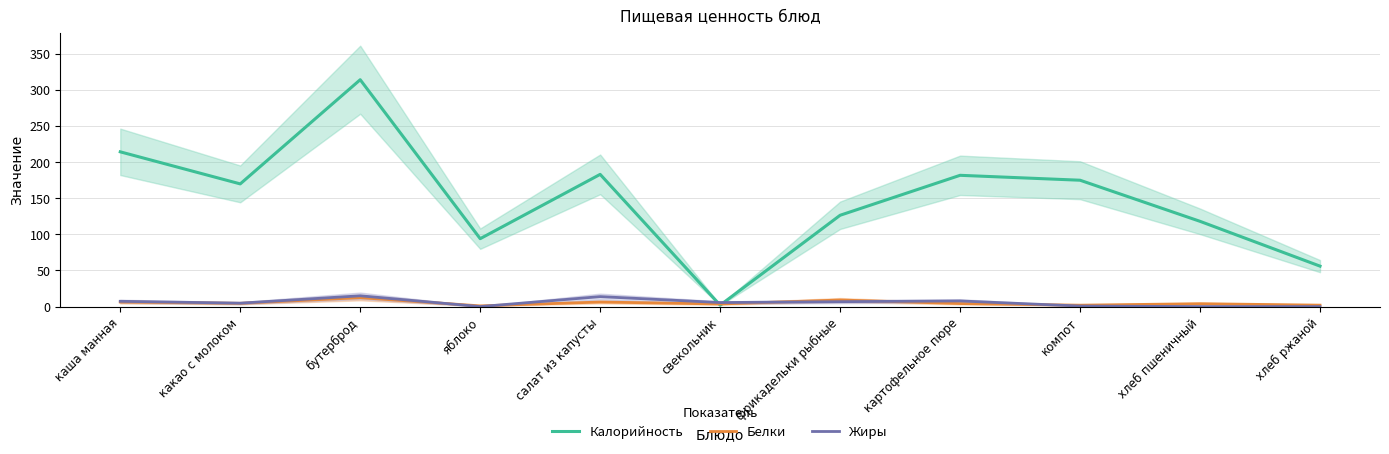

Between каша манная and компот, which series saw the biggest shift?

Калорийность